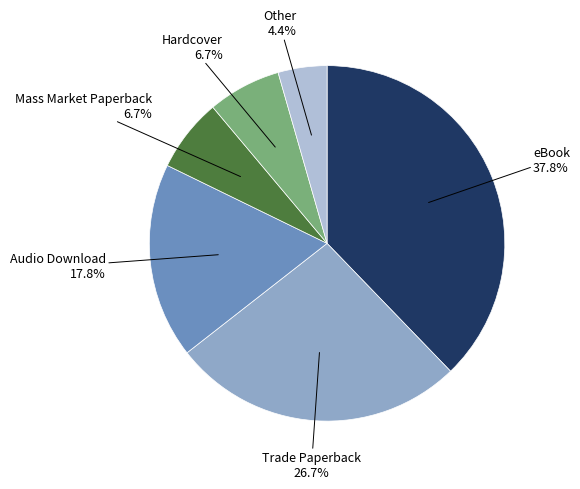

To the nearest percent, what percentage of the pie is Hardcover?

7%